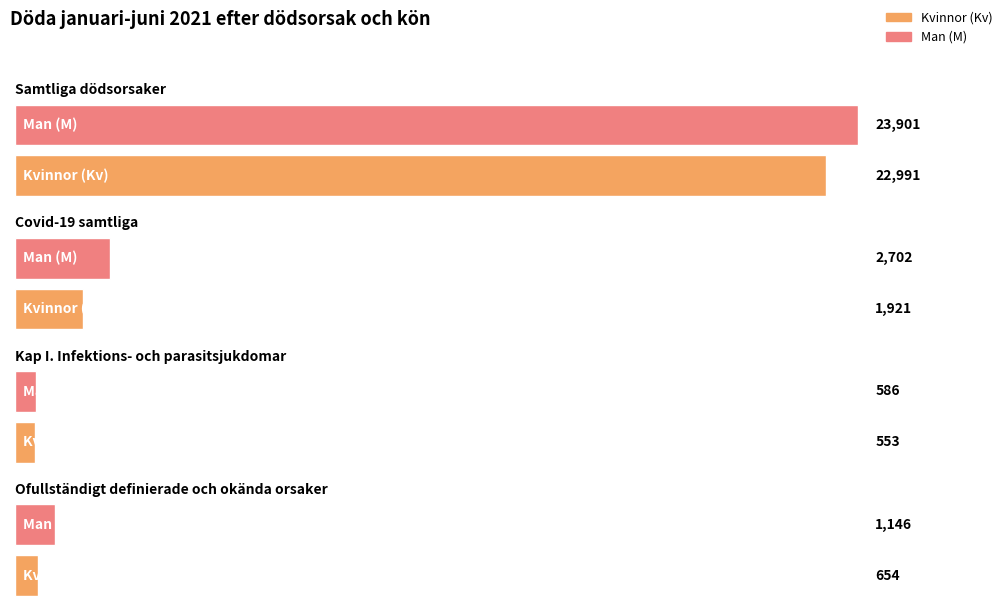

How many distinct data groups are displayed?

2